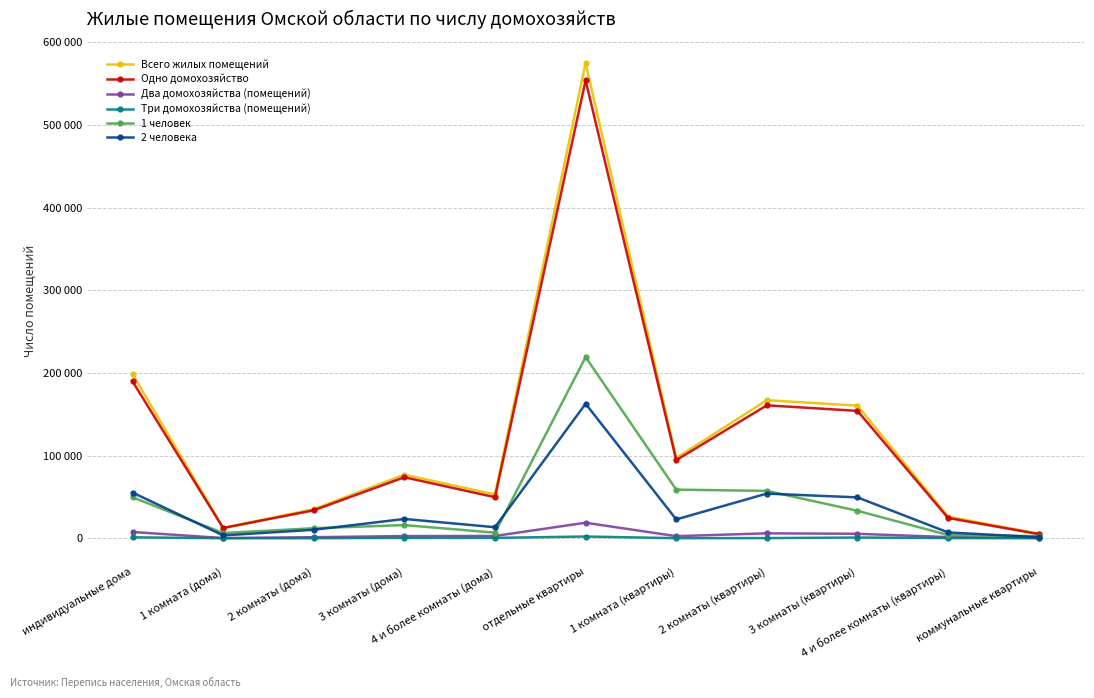

Does the chart have visible grid lines?

Yes